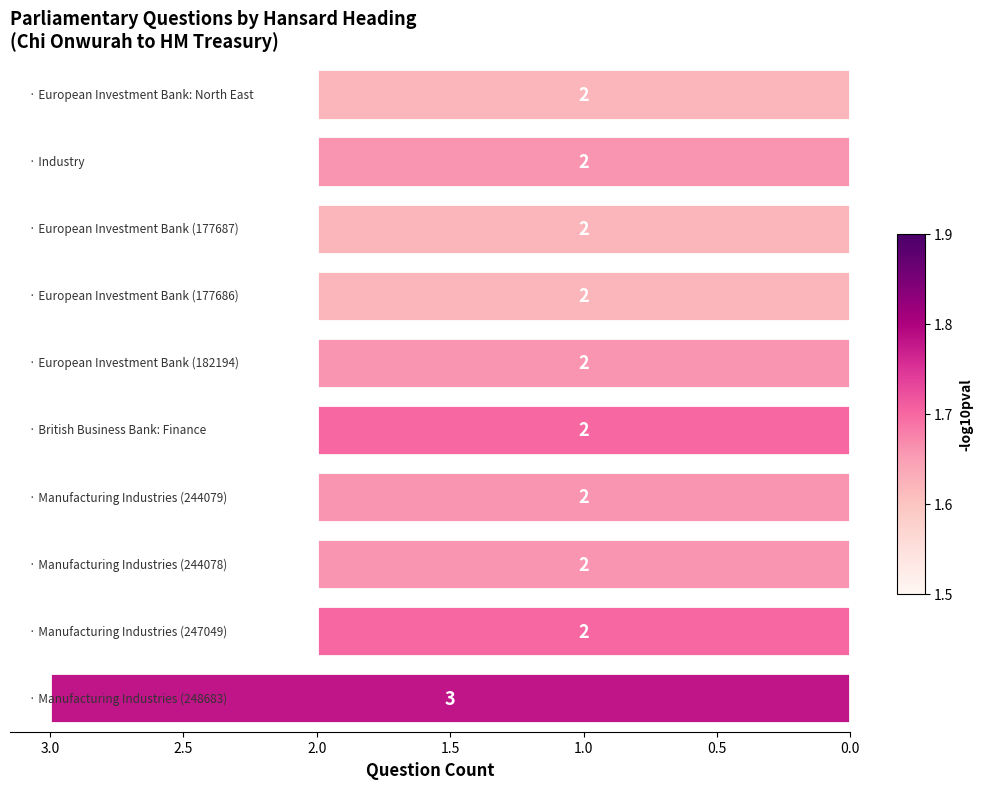

How many values are between 2 and 3?

10